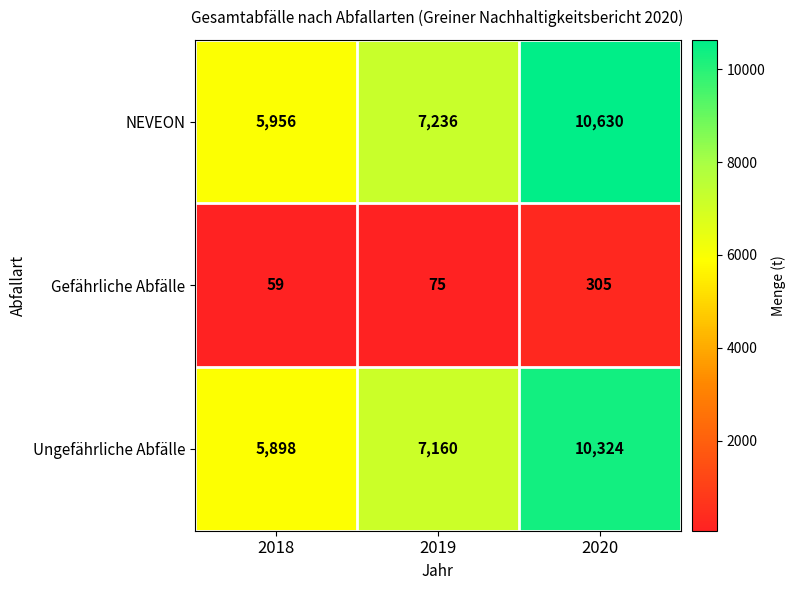

Count the number of data series in this chart.

3